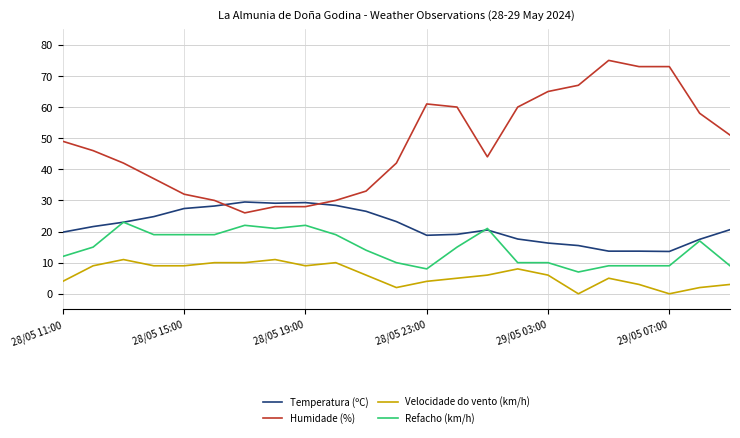

Which series has the widest spread of values?

Humidade (%)